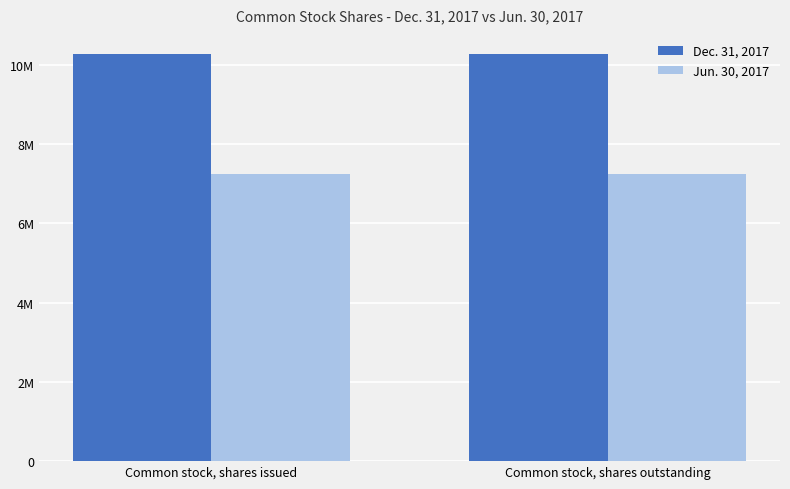

What value does the Dec. 31, 2017 series have at Common stock, shares outstanding?

10270000